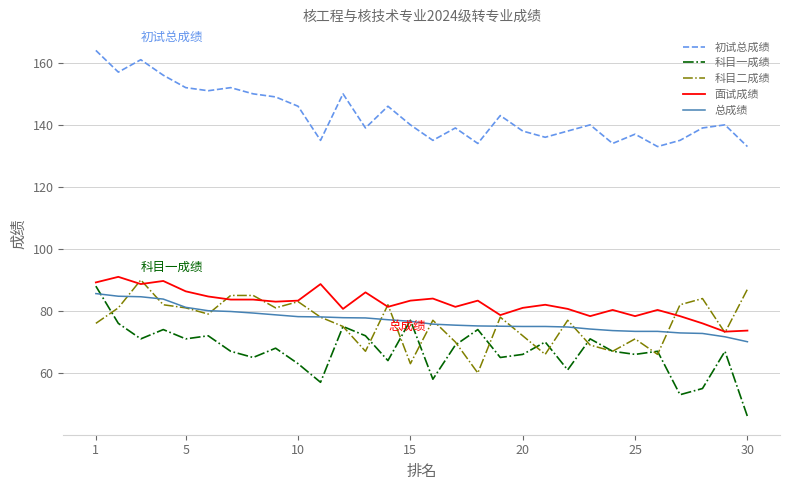

Which series has the largest total across all categories?

初试总成绩